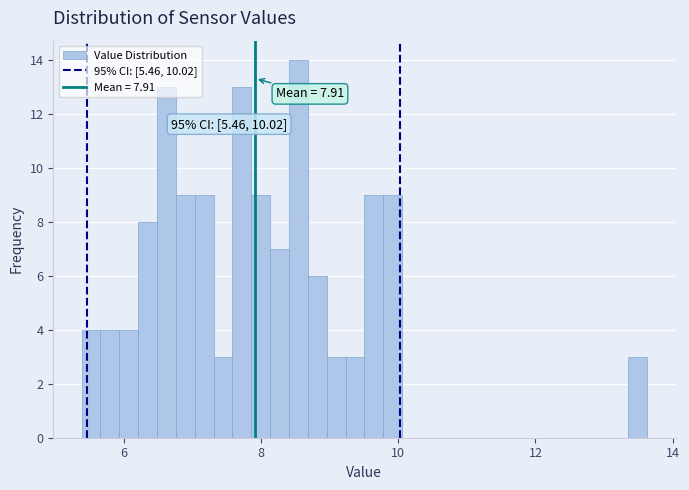

Read against the x-axis, roughly where is the centre of the tallest bar?

8.6